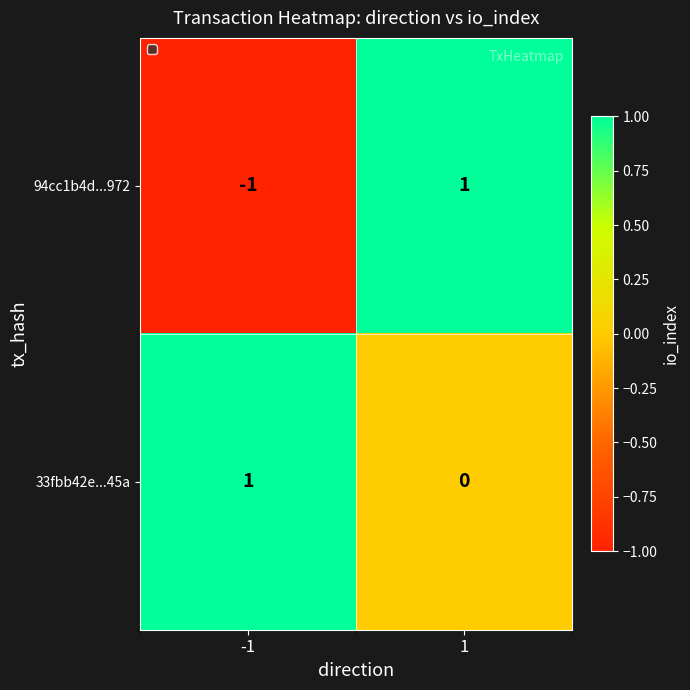

How many data points in 33fbb42e...45a are less than 1?

1